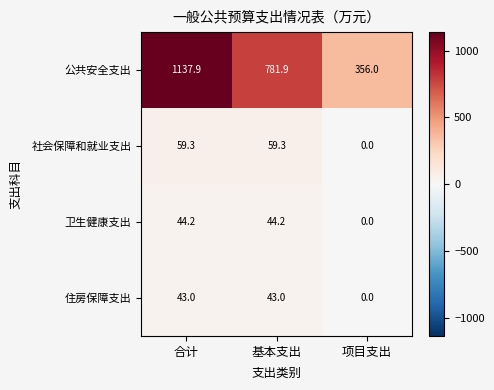

Which category has the lowest value across all series?

项目支出